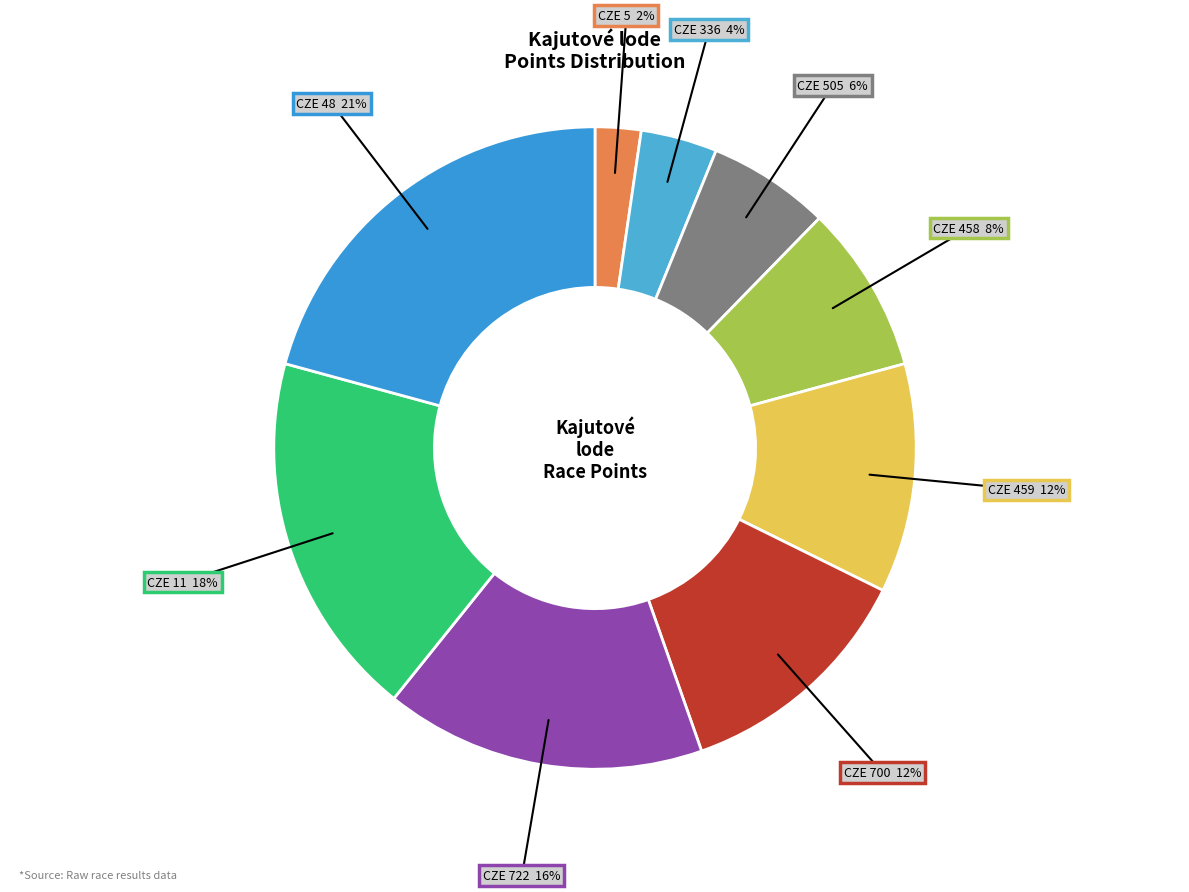

How many segments does this pie chart have?

9